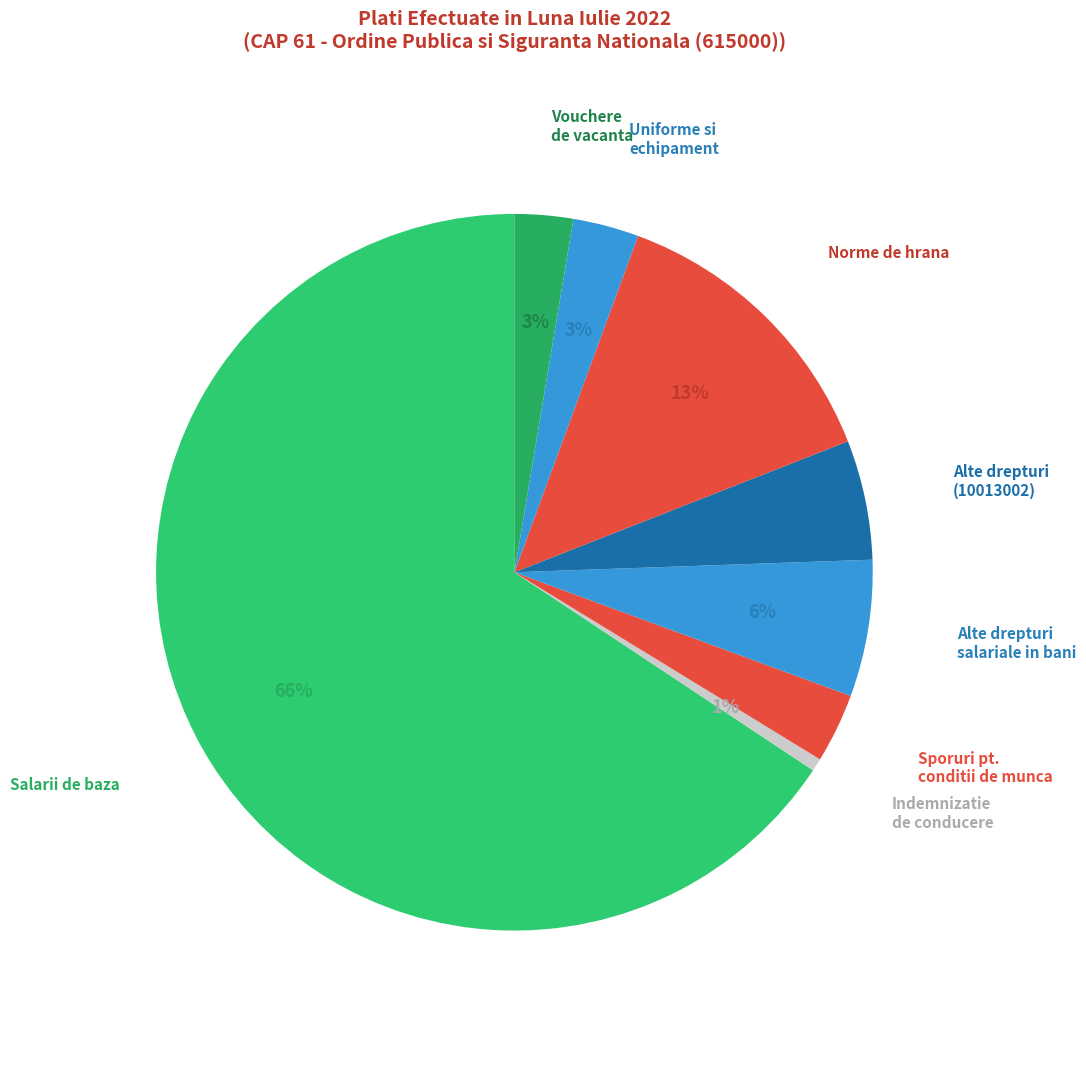

How many slices are in this pie chart?

8